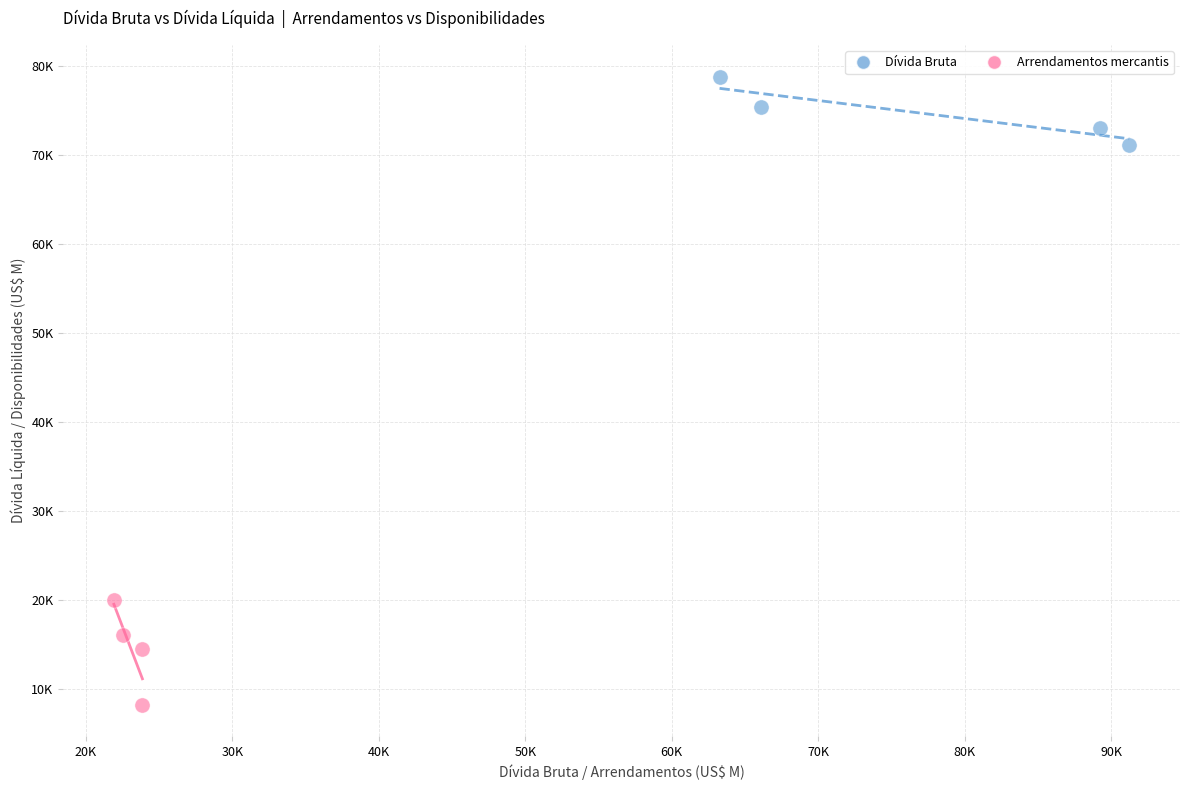

Which series contains the lowest Y value?

Arrendamentos mercantis